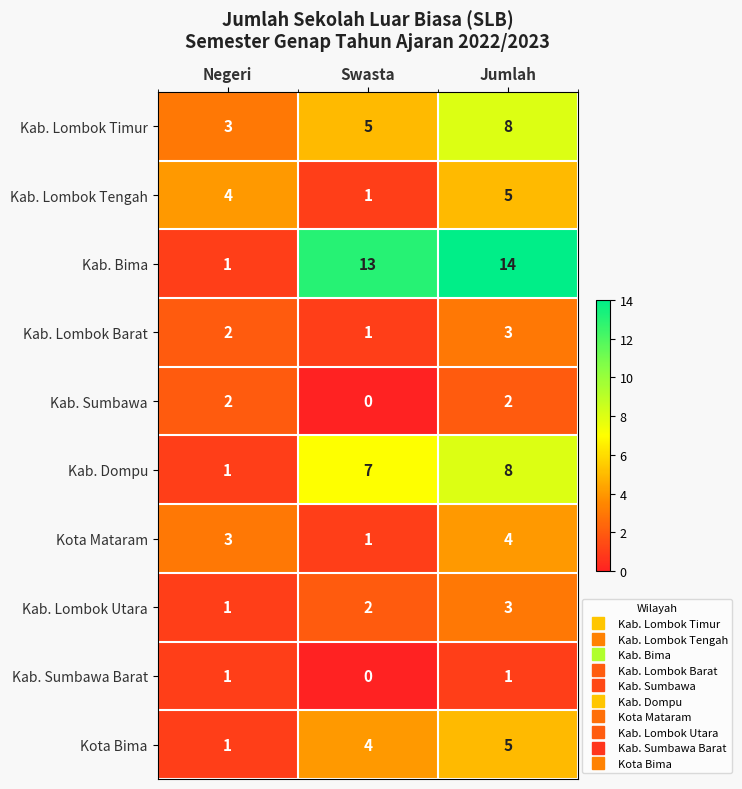

What is the difference between the highest and lowest values at Negeri?

3